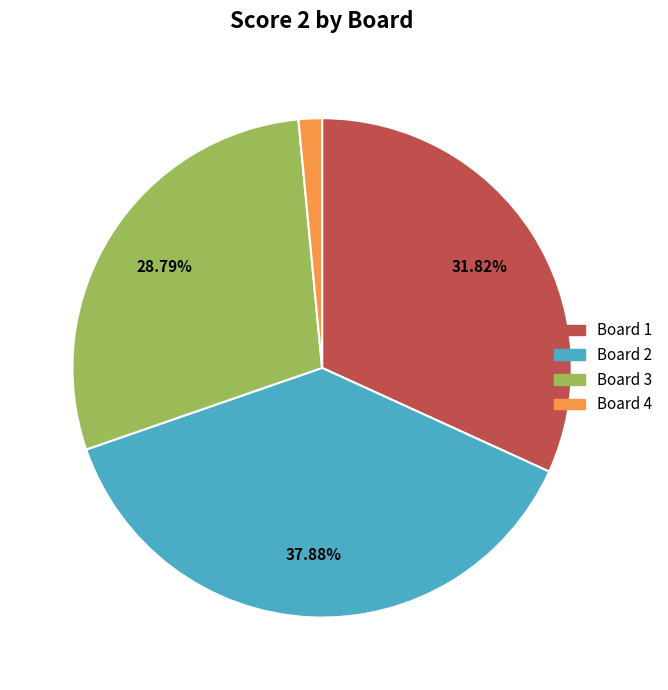

Is there any slice that represents more than half of the pie?

No